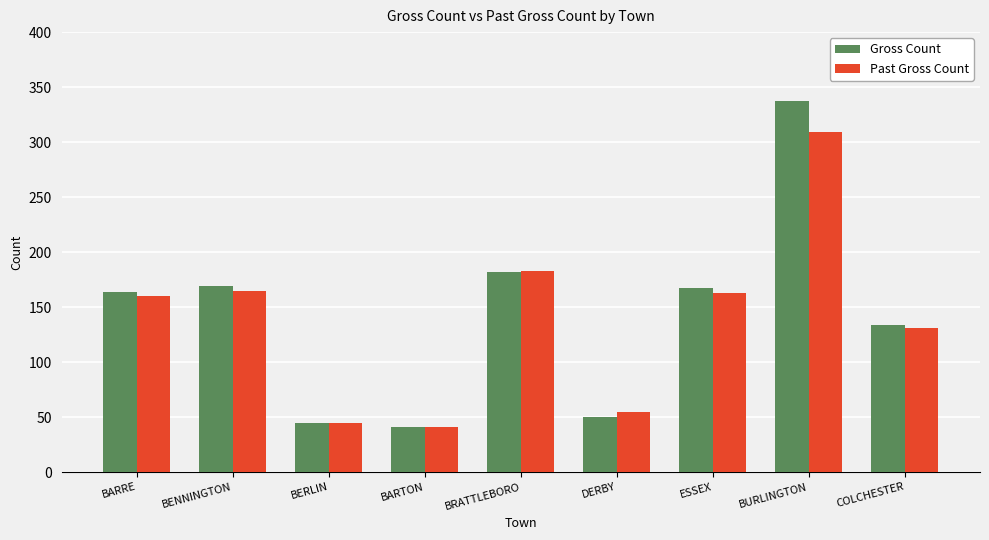

The value of Past Gross Count at COLCHESTER is 131. True or false?

True